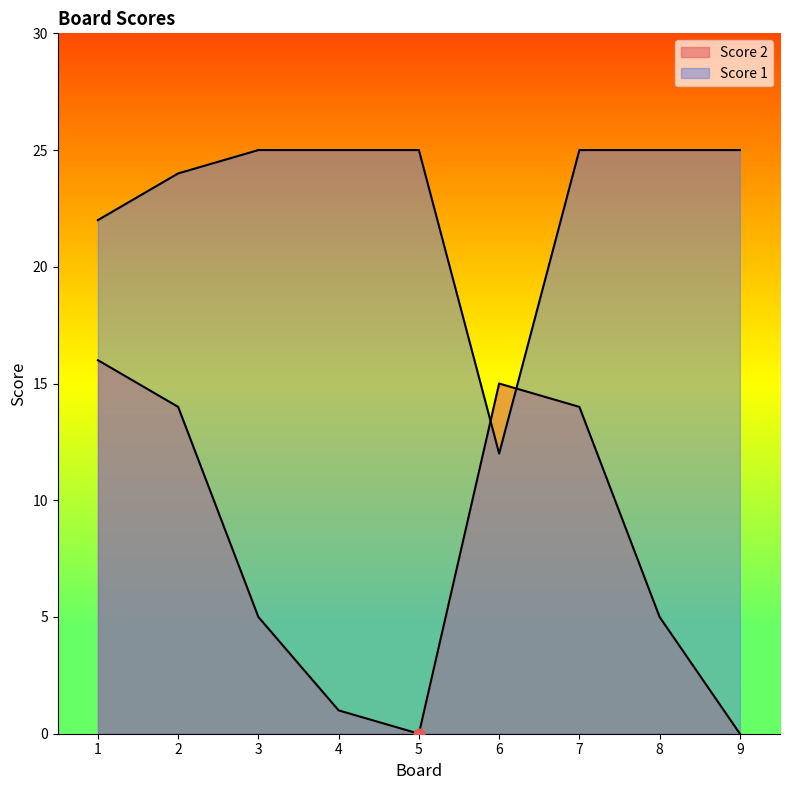

Which series reaches the minimum Y coordinate?

Score 2